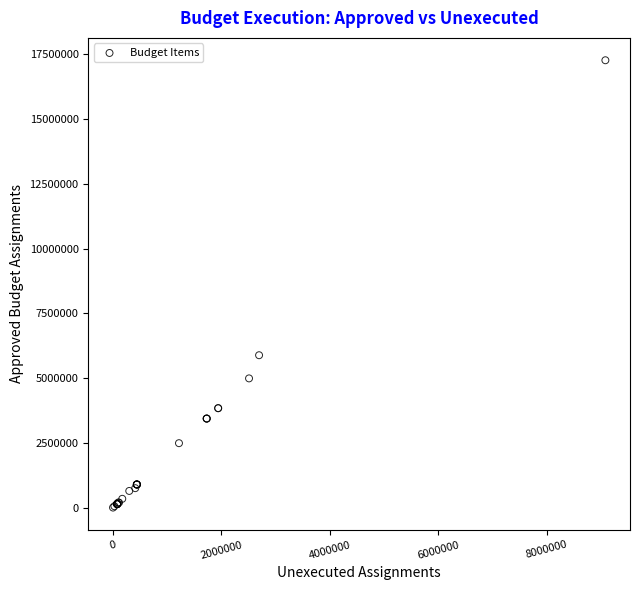

What Y value in the scatter plot is closest to 8637951?

5884600.0